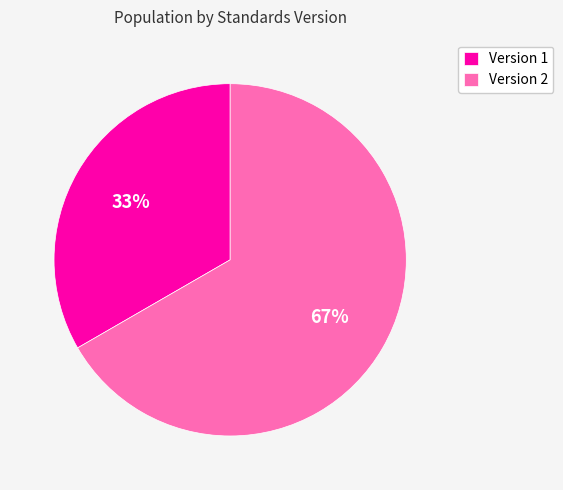

To the nearest percent, what portion does Version 1 represent?

33%